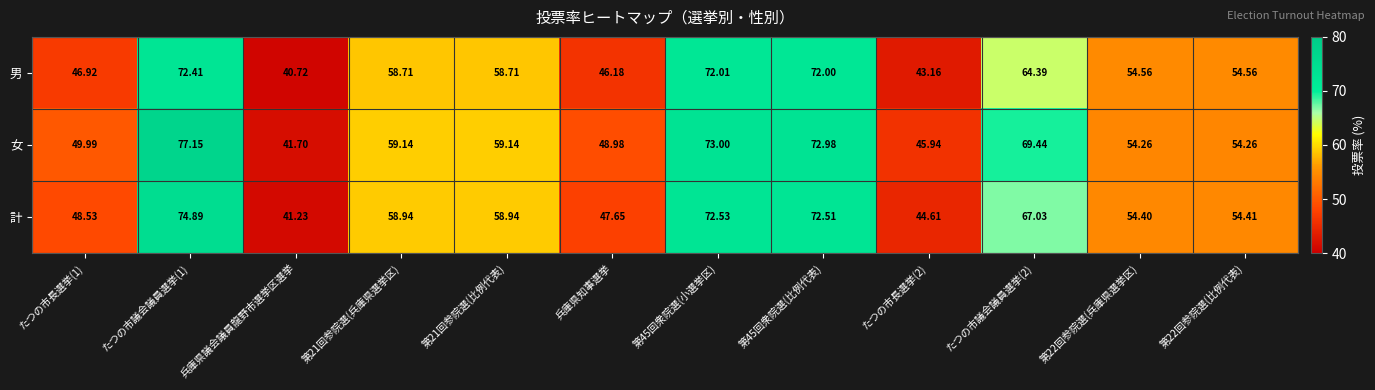

At 第45回衆院選(比例代表), list the series in order from largest to smallest.

女, 計, 男